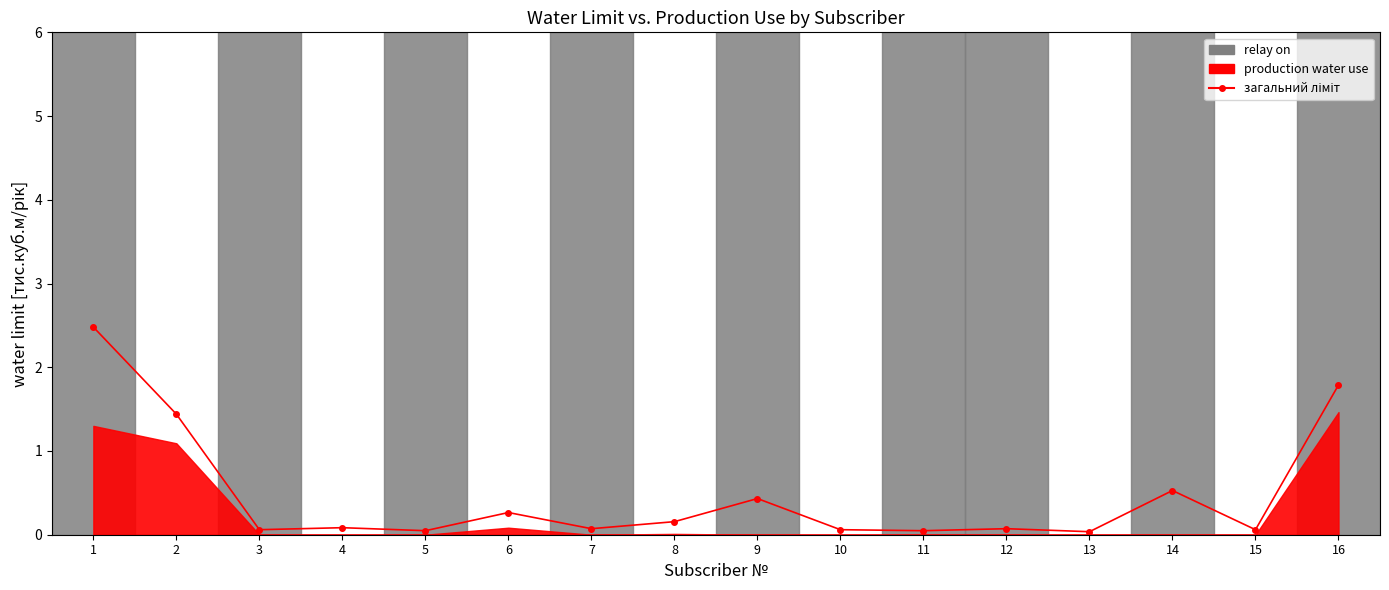

Is it true that the value at 4 is 0.1?

True